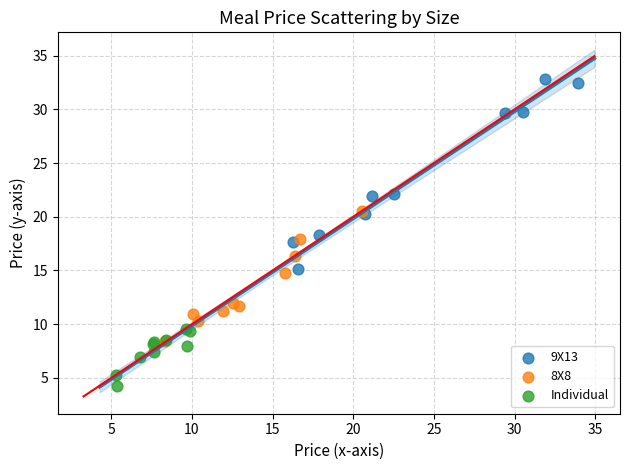

Which series reaches the minimum Y coordinate?

Individual